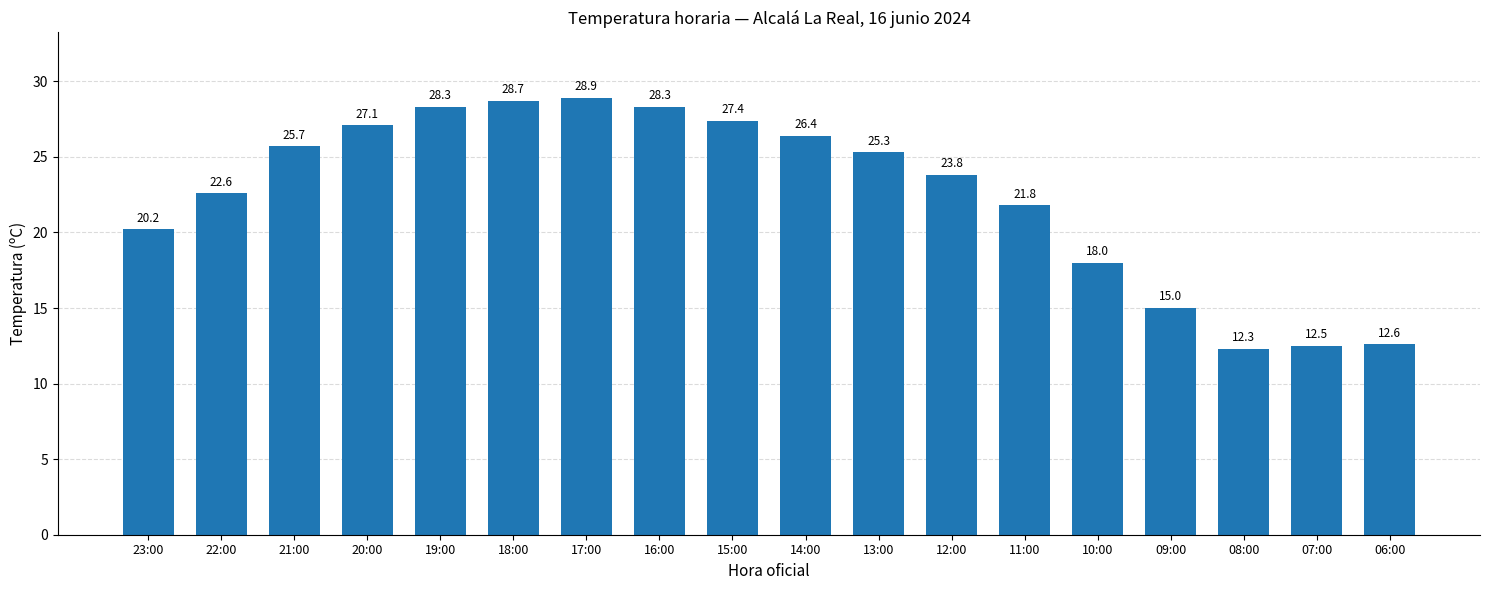

How many bars are there in total?

18